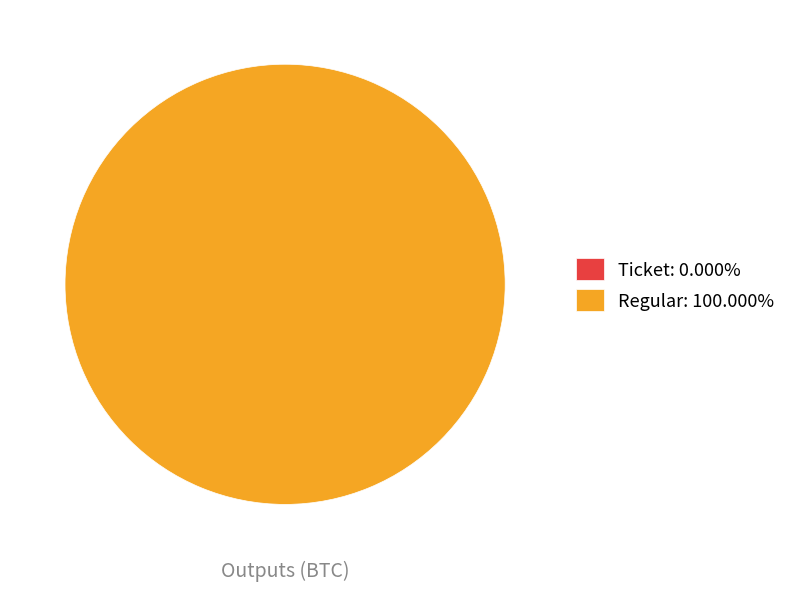

Which category accounts for the majority?

Regular